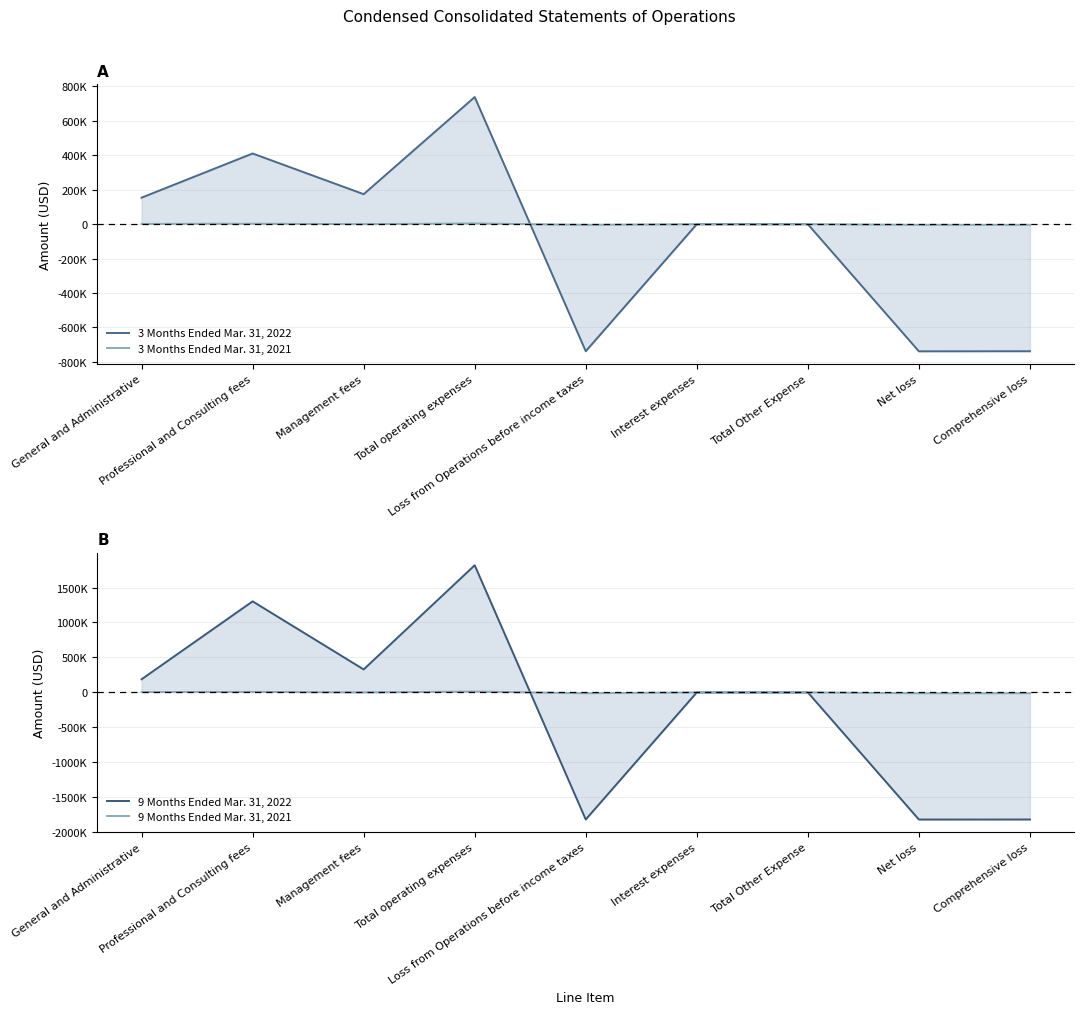

At which category is the sum across all series the highest?

Total operating expenses